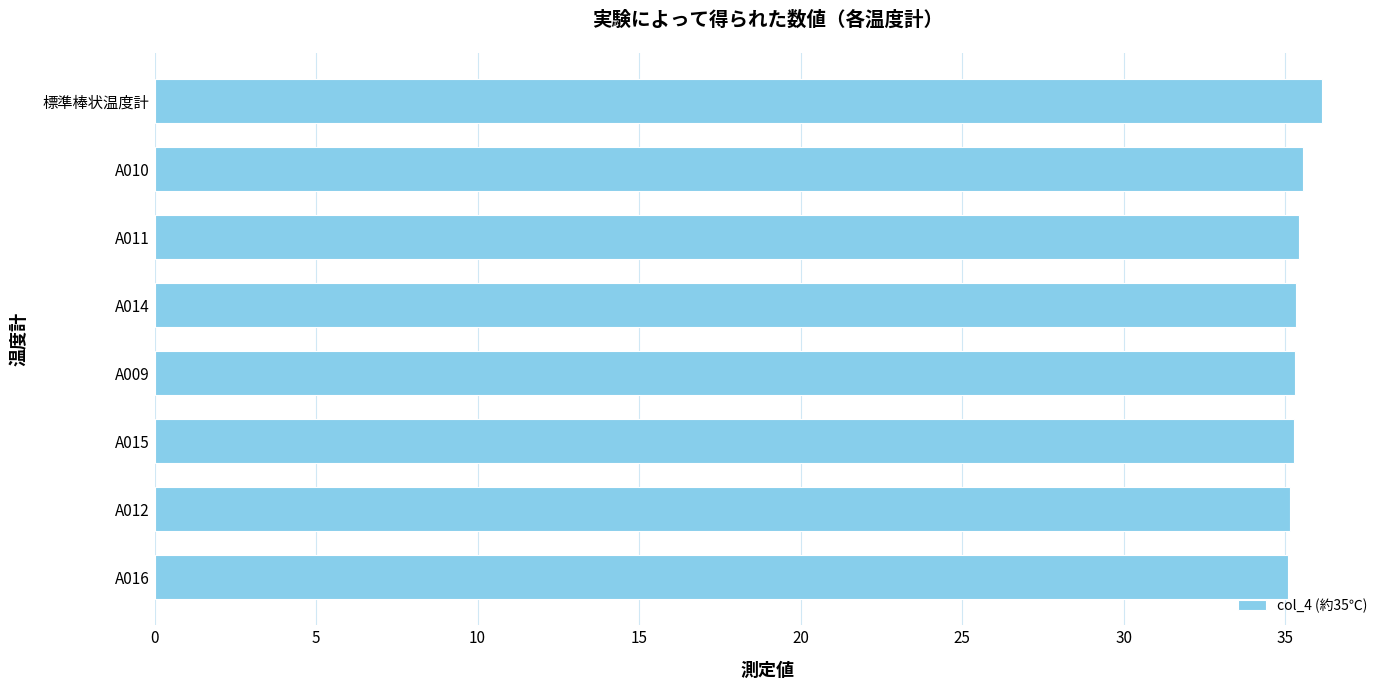

What is the change in value from A014 to 標準棒状温度計?

+0.8